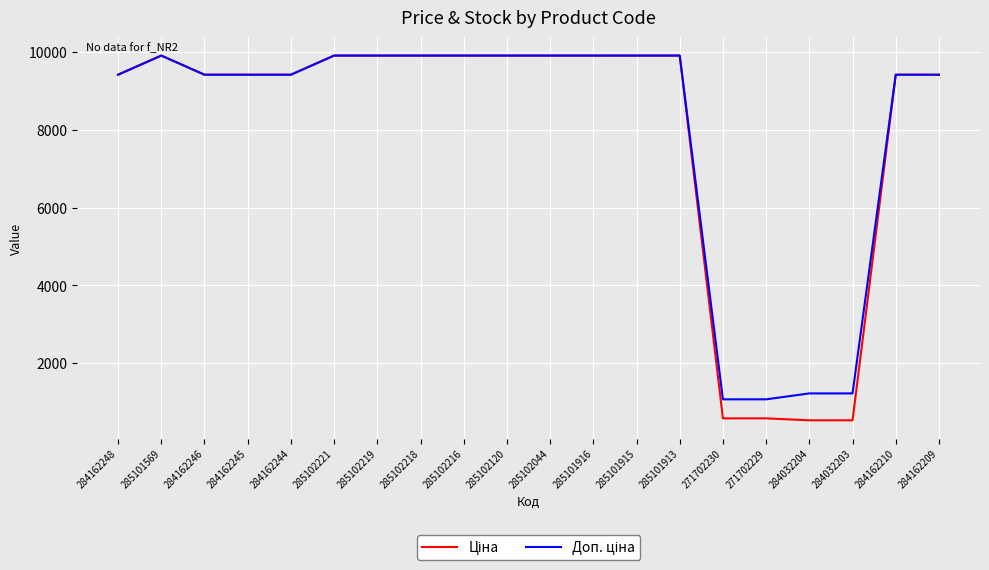

What is the smallest value displayed?

535.4